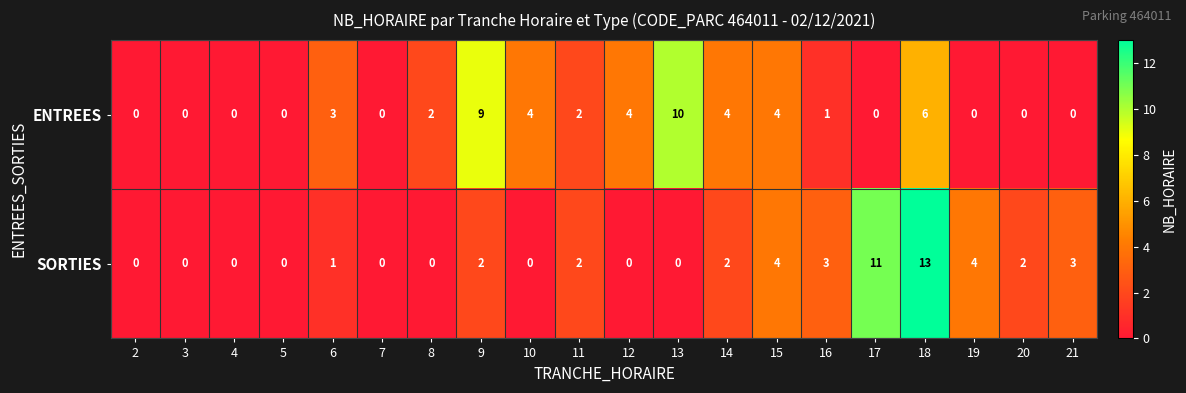

What is the total value across all series at 19?

4